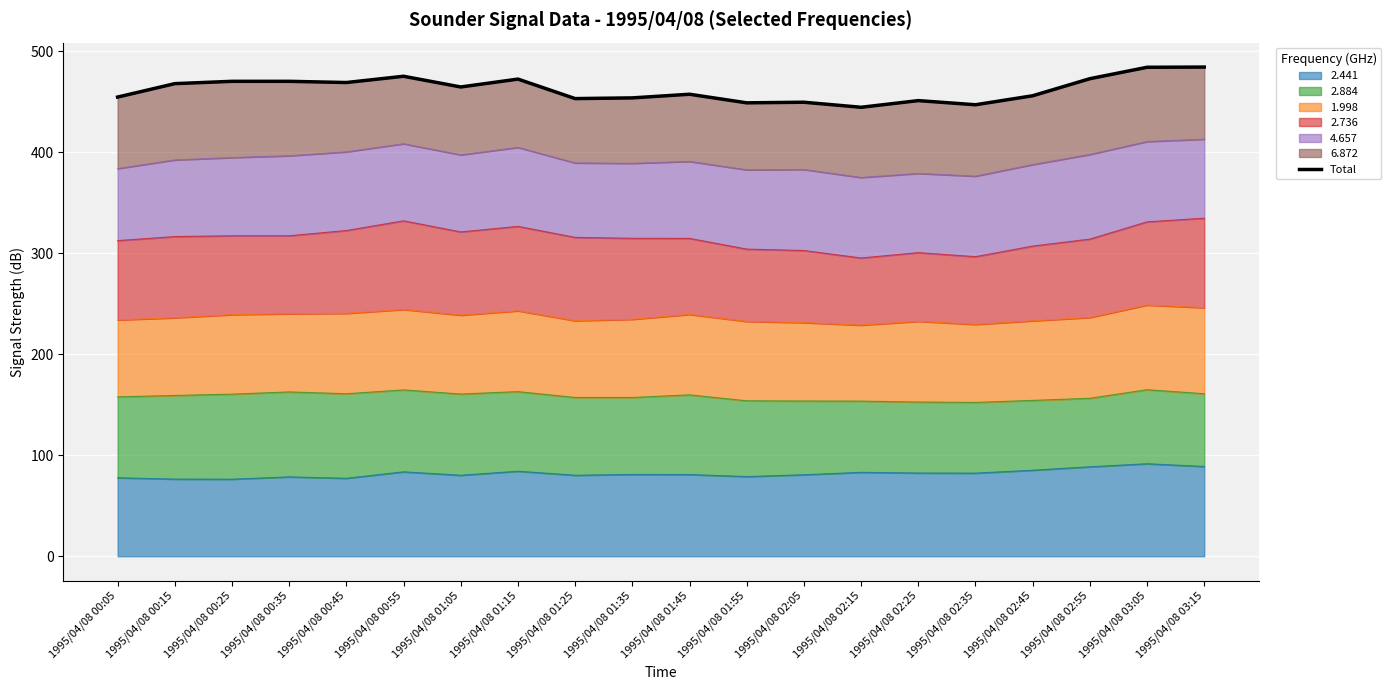

What position from the right is 1995/04/08 02:25?

6